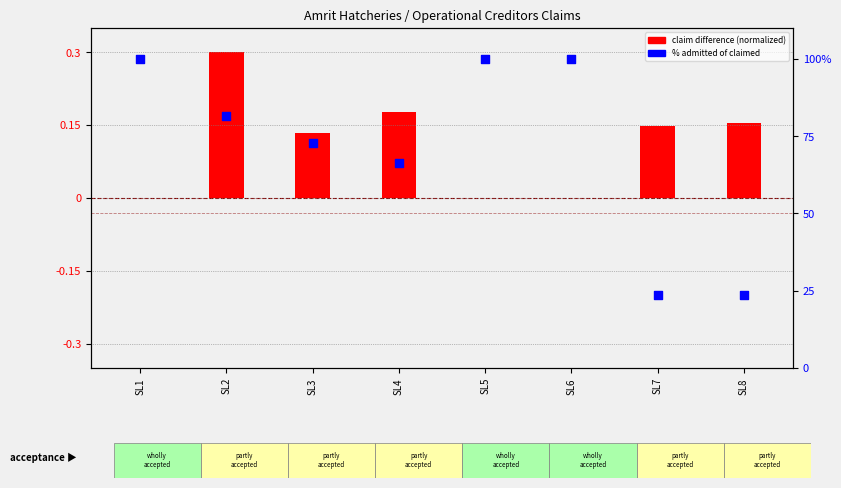

Is the value of claim difference (normalized) at SL6 greater than the value of % admitted of claimed at SL3?

No